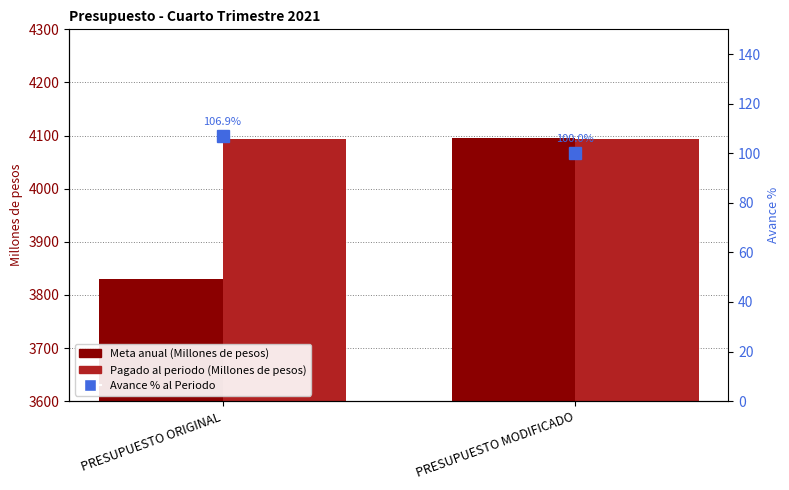

Read the Meta anual (Millones de pesos) value at PRESUPUESTO ORIGINAL.

3830.3